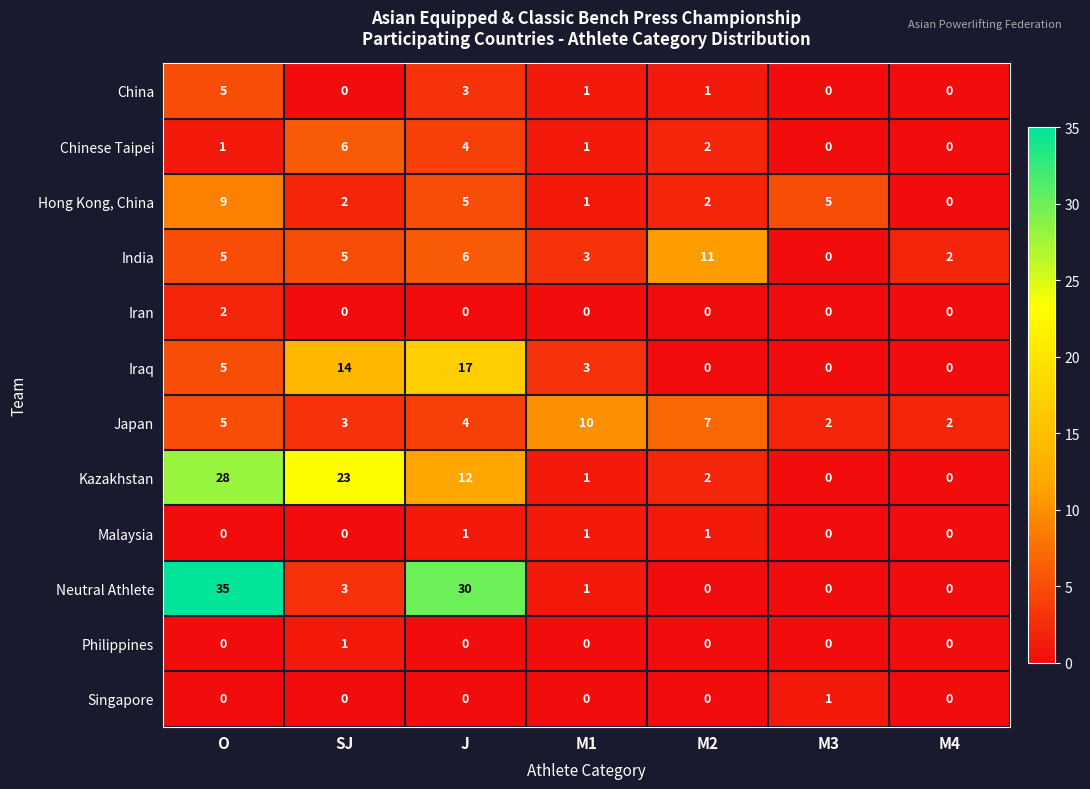

Which series has the largest total across all categories?

Neutral Athlete